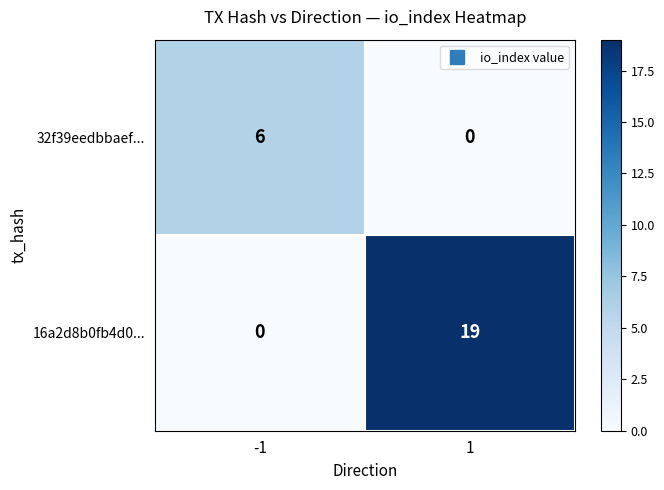

Which series has the largest total across all categories?

16a2d8b0fb4d0...